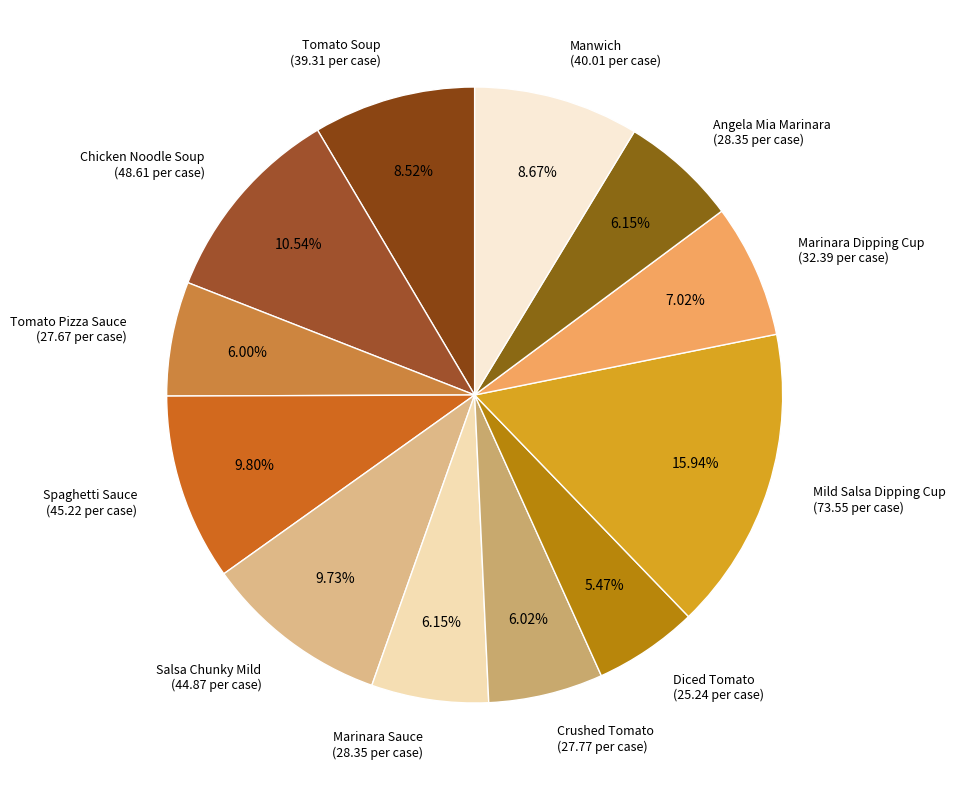

Is Mild Salsa Dipping Cup the majority of the pie?

No